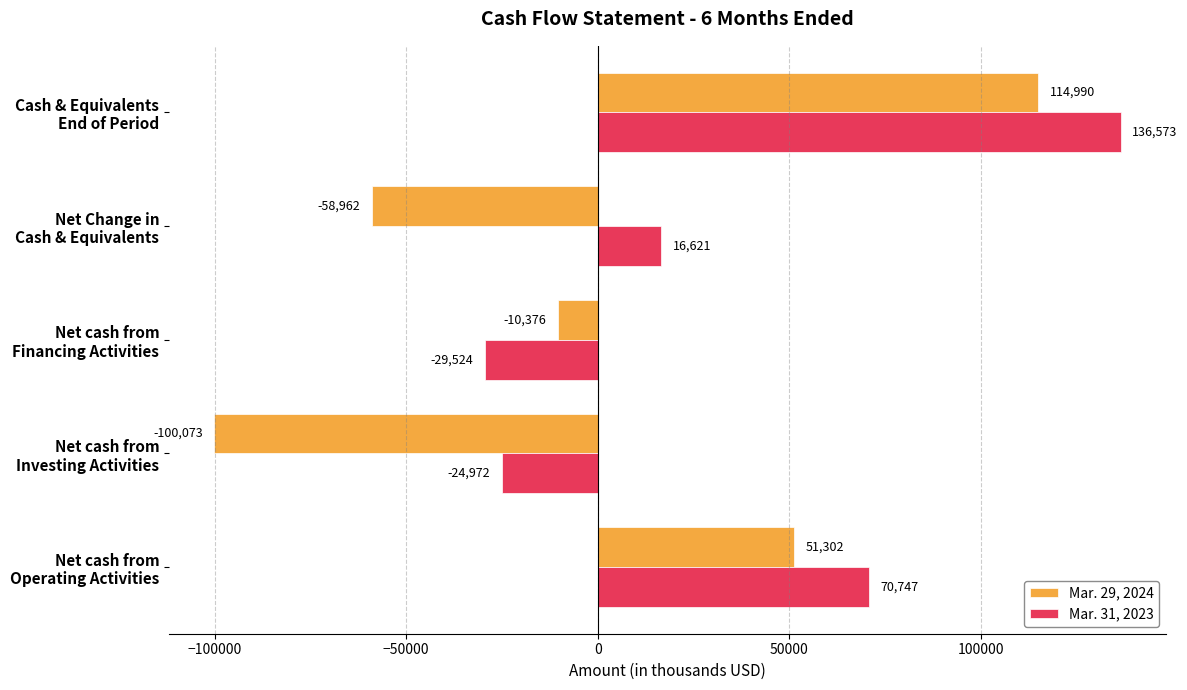

List the series in order of their overall mean, lowest first.

Mar. 29, 2024, Mar. 31, 2023